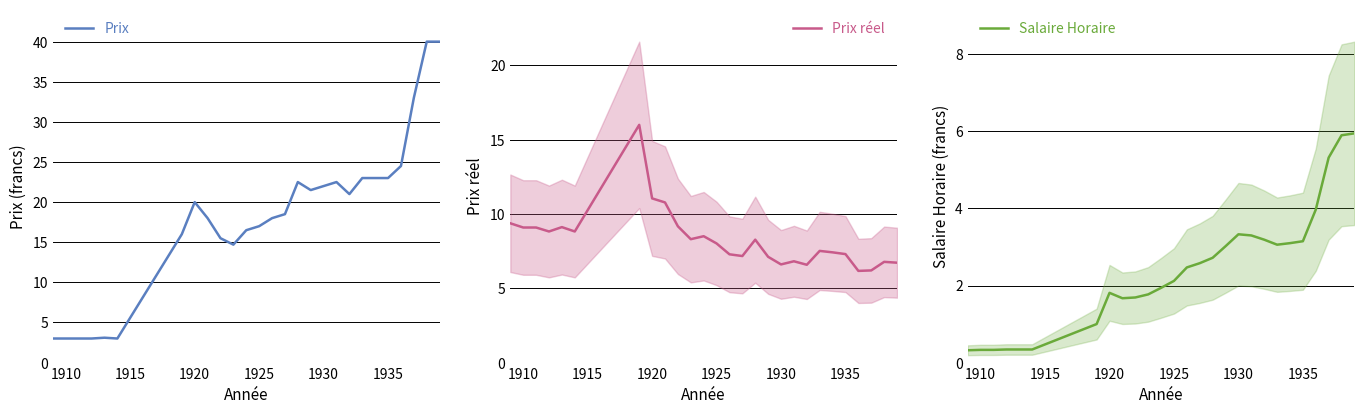

True or false: Prix réel has more than 0 interior local peaks.

True